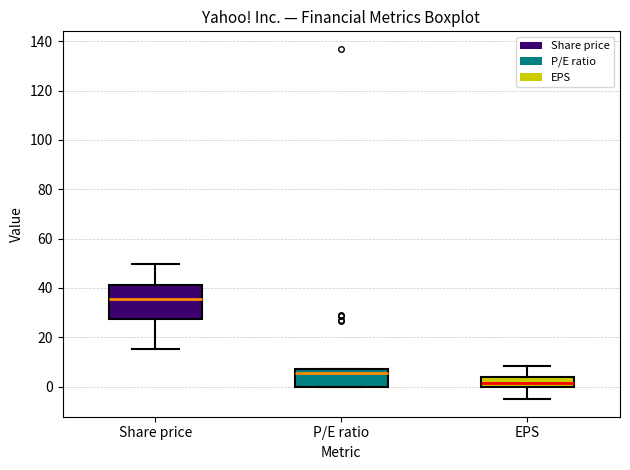

Which box is the tallest, from its lower edge to its upper edge?

Share price